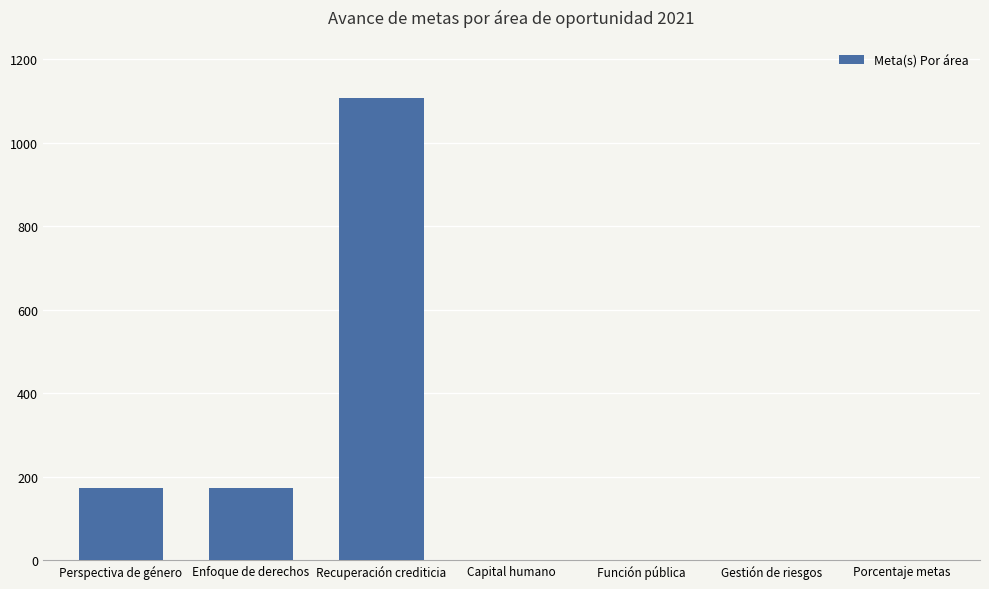

What is the sum of all values?

1456.9